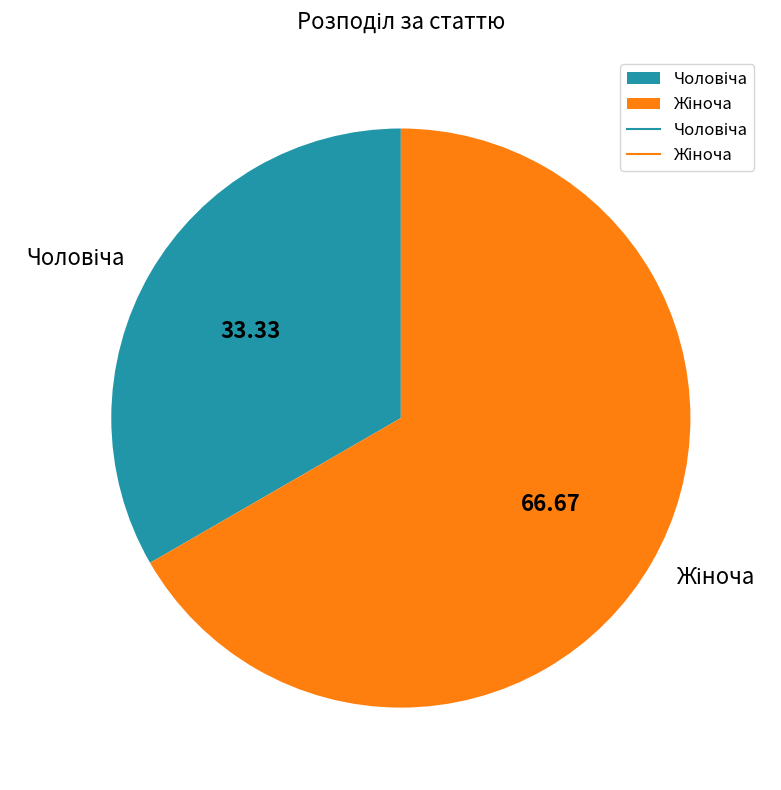

Is there any slice that represents more than half of the pie?

Yes